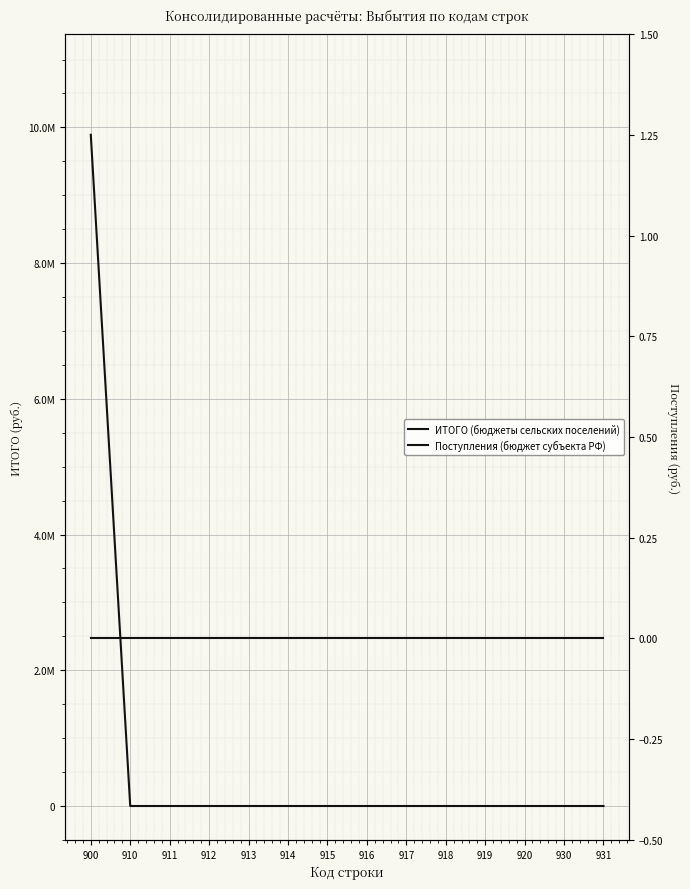

At how many categories does at least one series exceed 7167630?

1